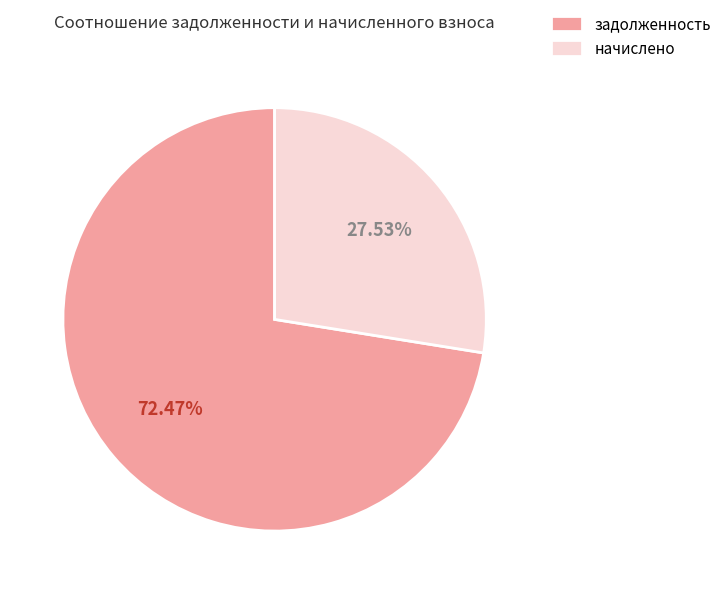

Do начислено and задолженность together represent more than half of the pie?

Yes